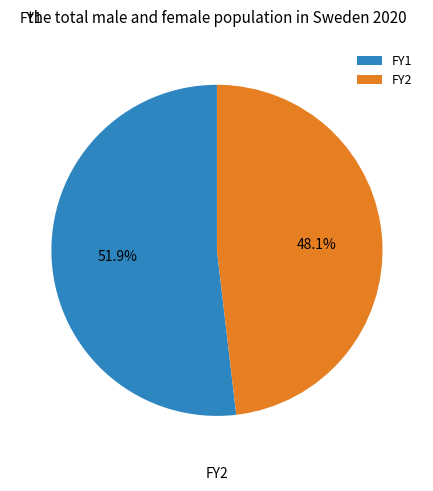

Which slice represents more than half of the pie?

FY1